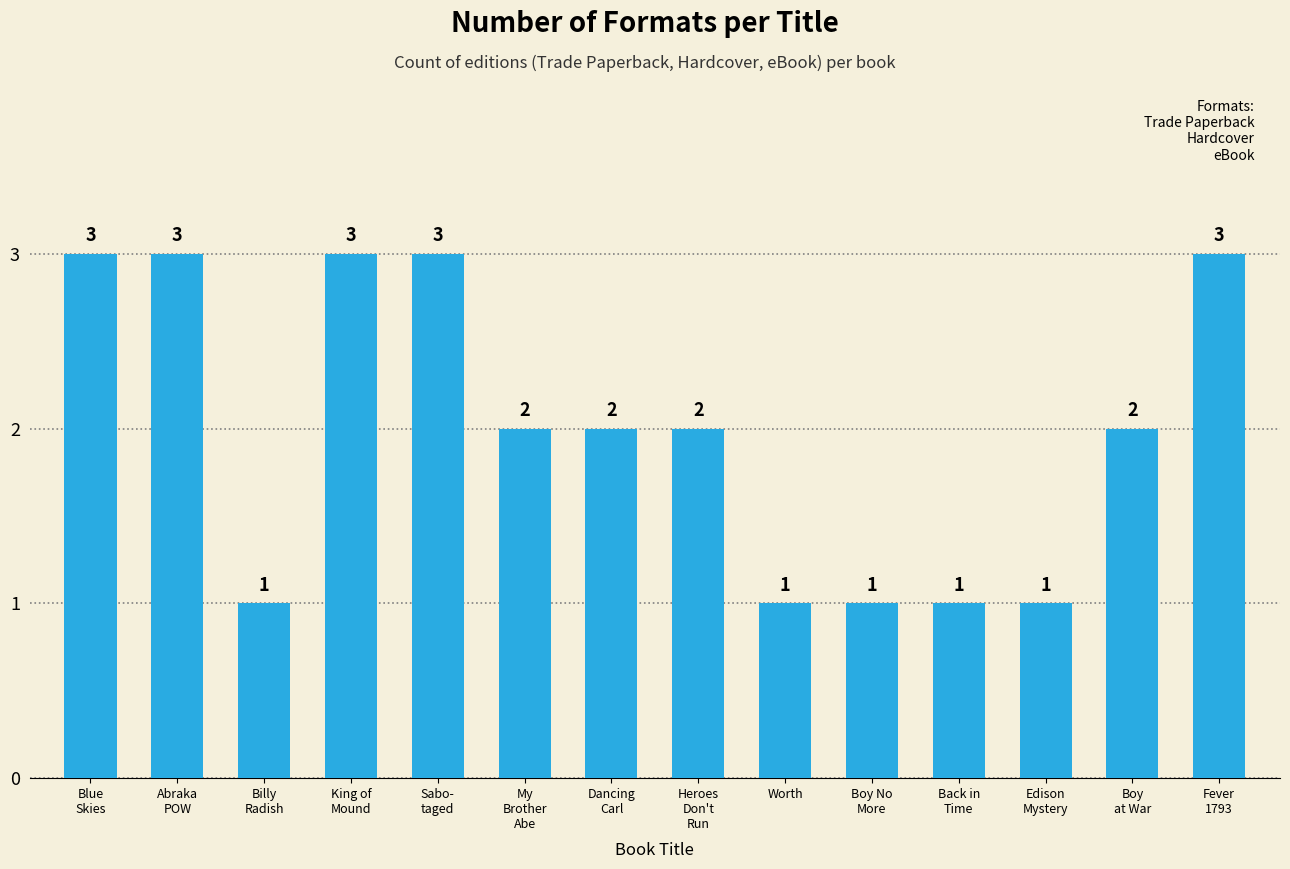

How many distinct data groups are displayed?

1